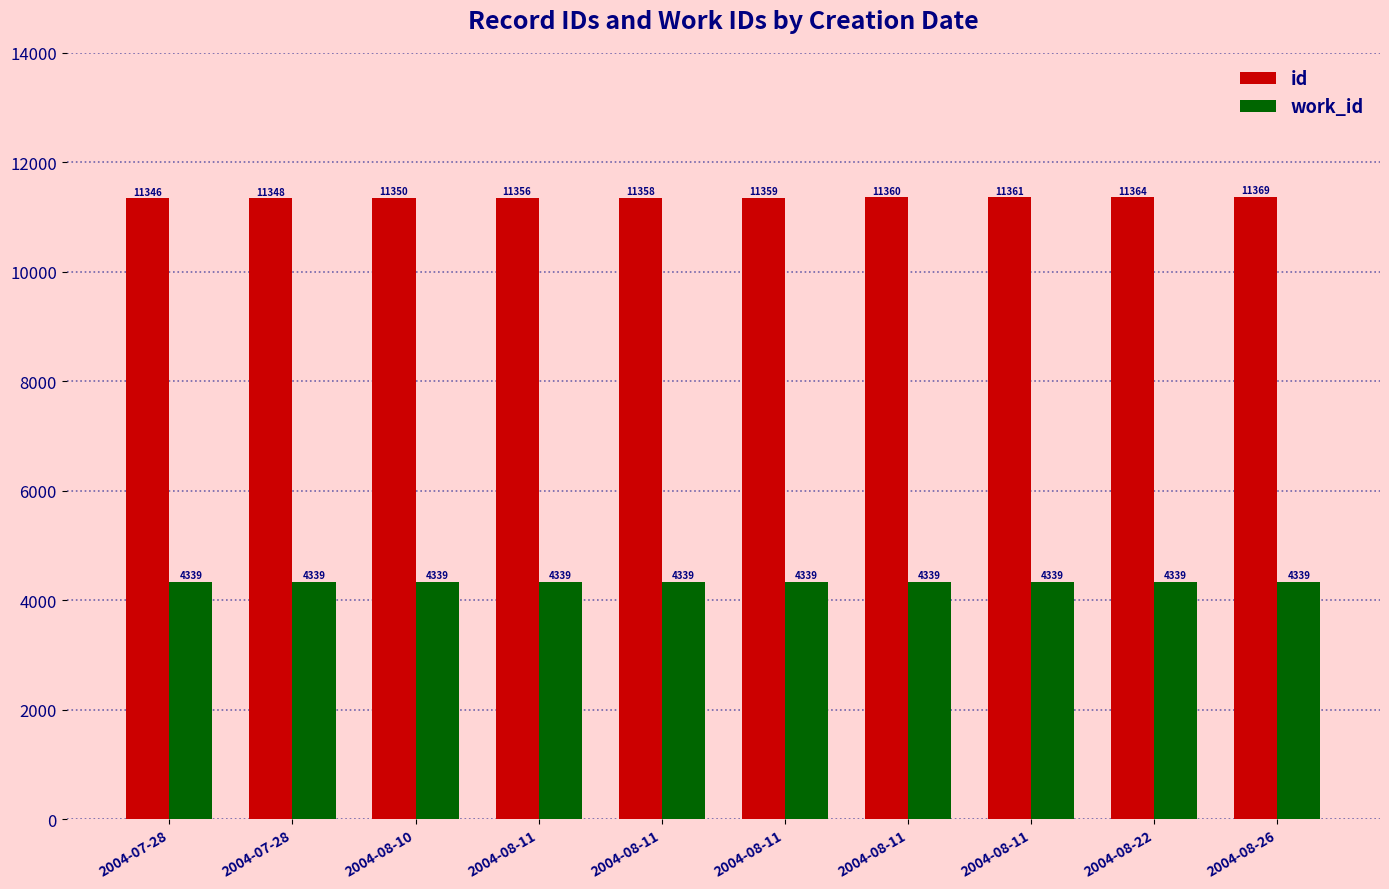

Reading right to left, transcribe all the data shown in this chart.

id: 2004-08-26=11369	2004-08-22=11364	2004-08-11=11361	2004-08-11=11360	2004-08-11=11359	2004-08-11=11358	2004-08-11=11356	2004-08-10=11350	2004-07-28=11348	2004-07-28=11346
work_id: 2004-08-26=4339	2004-08-22=4339	2004-08-11=4339	2004-08-11=4339	2004-08-11=4339	2004-08-11=4339	2004-08-11=4339	2004-08-10=4339	2004-07-28=4339	2004-07-28=4339